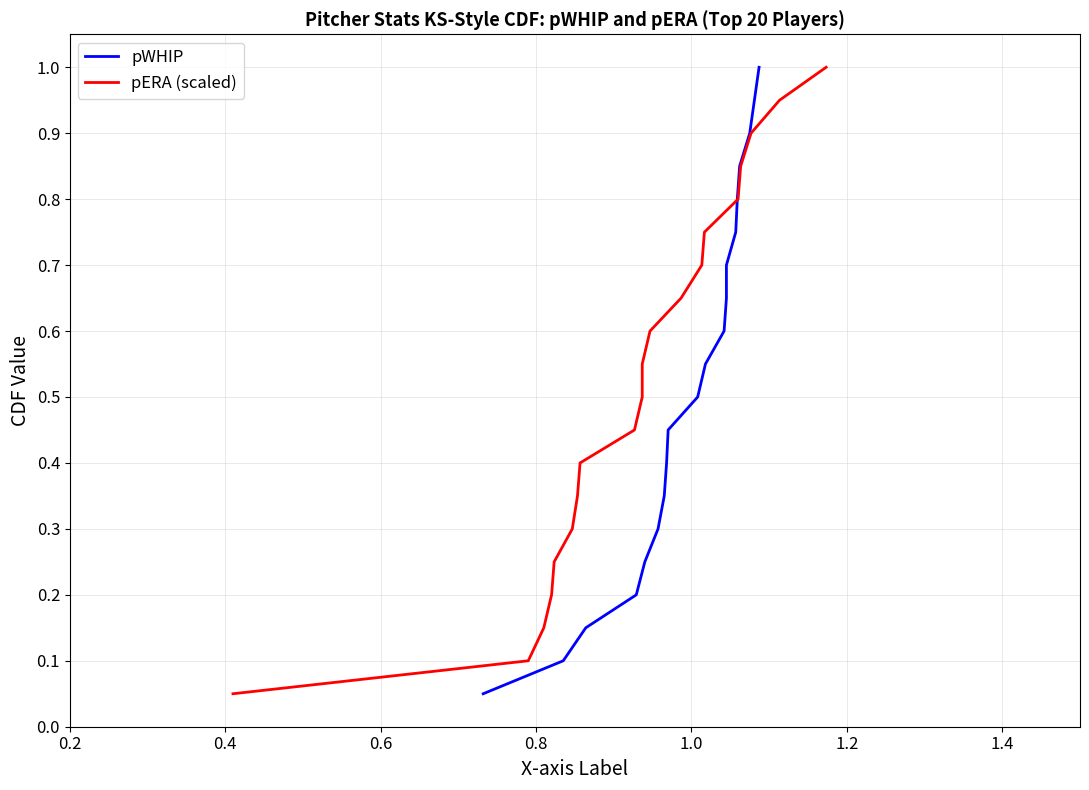

How many lines are shown in the chart?

2